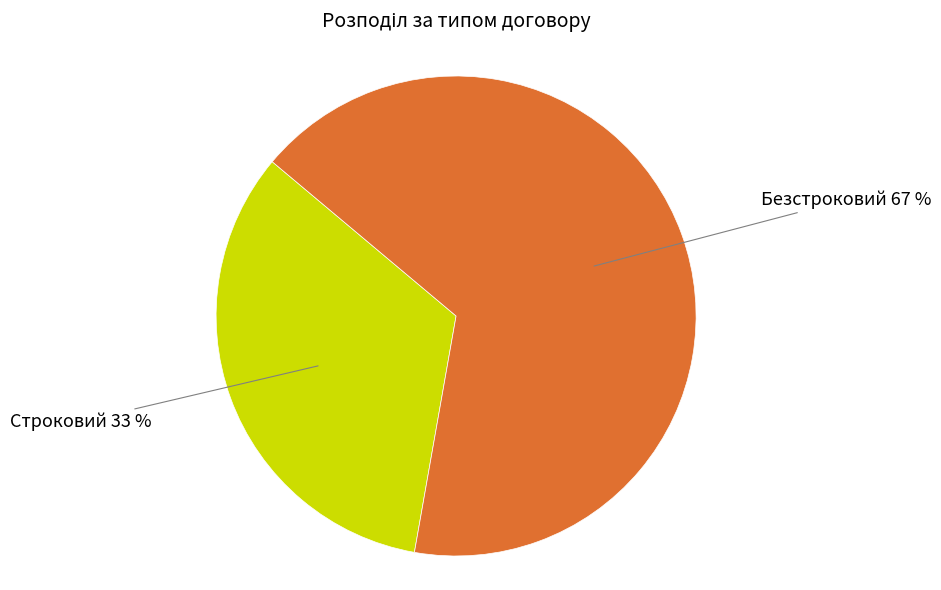

To the nearest percent, what percentage of the pie is Строковий?

33%